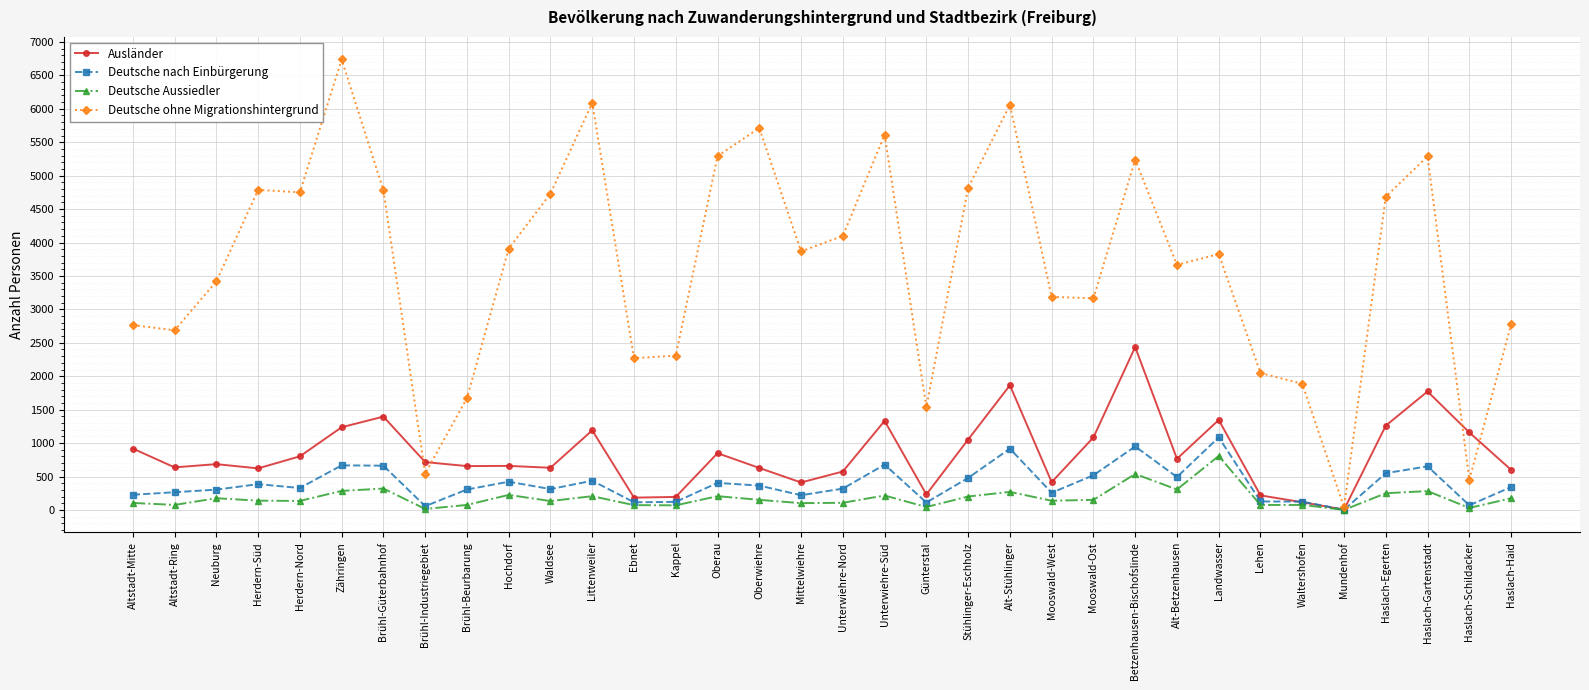

True or false: Deutsche Aussiedler has a value of 947 at Betzenhausen-Bischofslinde.

False